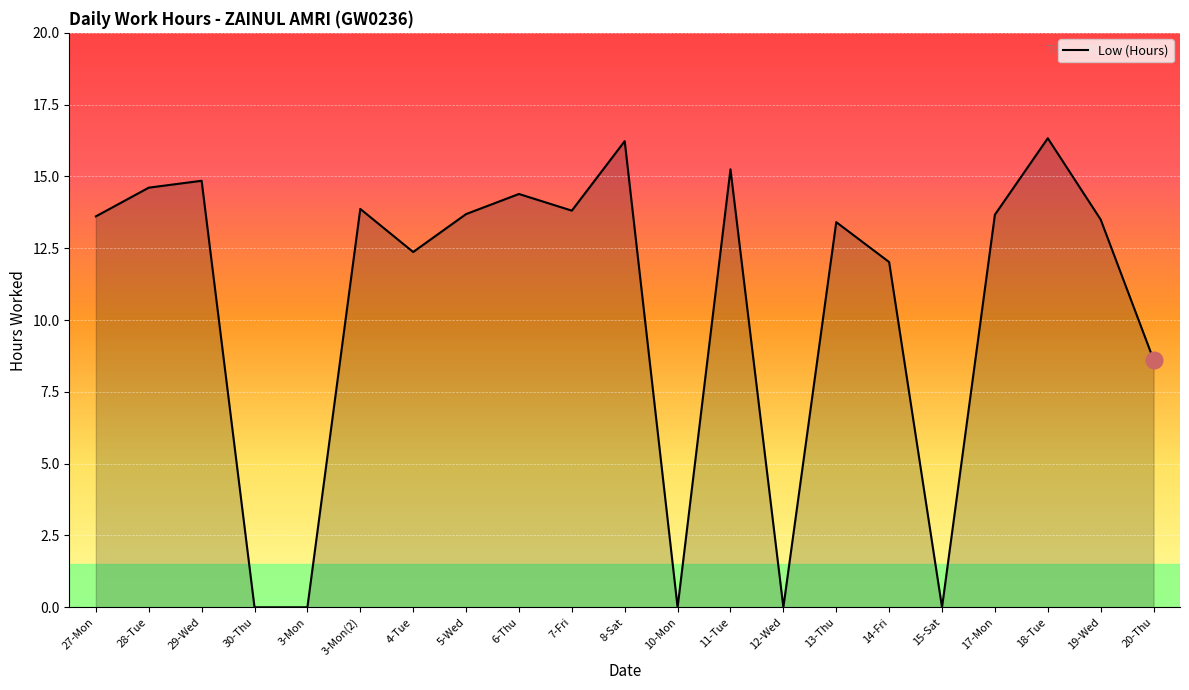

What is the sum of the values at 7-Fri and 8-Sat?

30.0